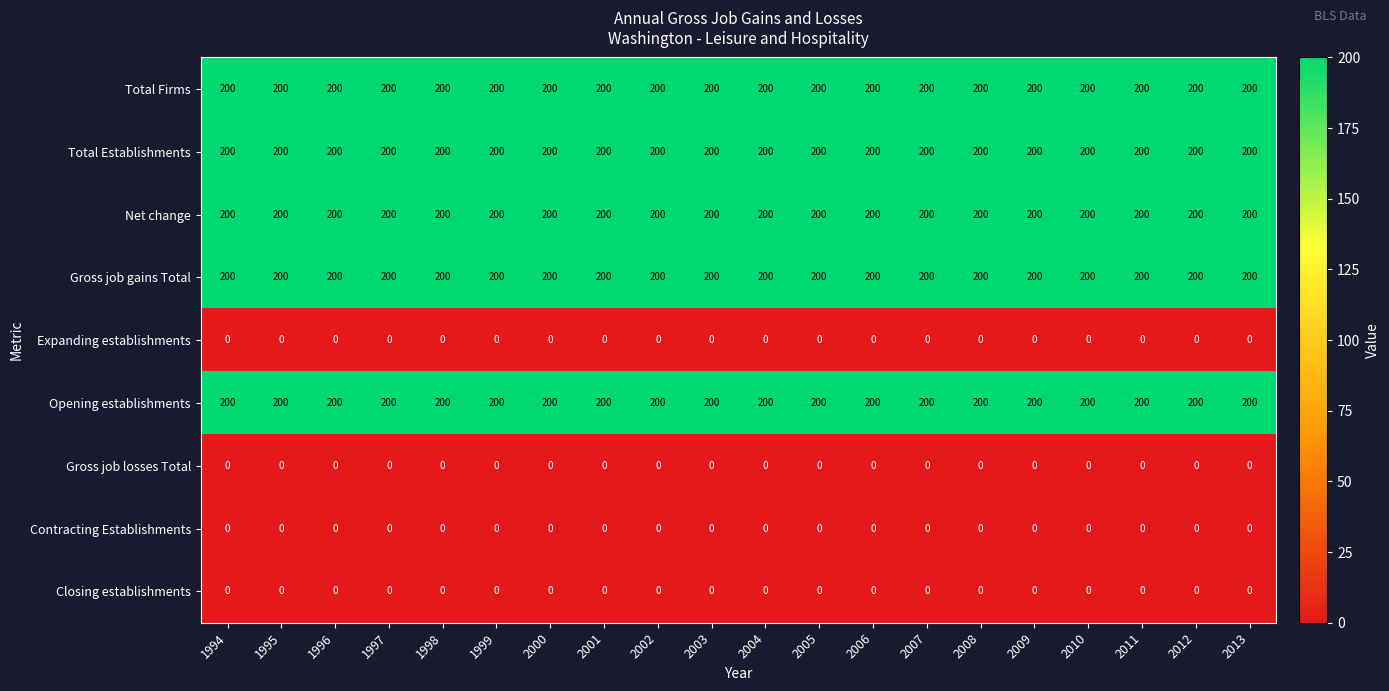

What is the difference between the highest and lowest values at 2006?

200